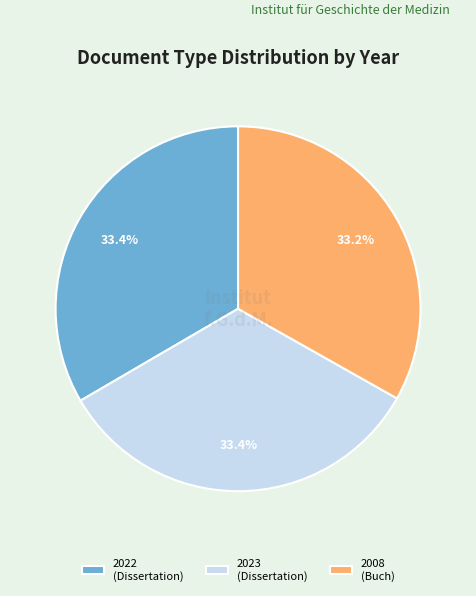

Does 2022 (Dissertation) account for over 50% of the chart?

No